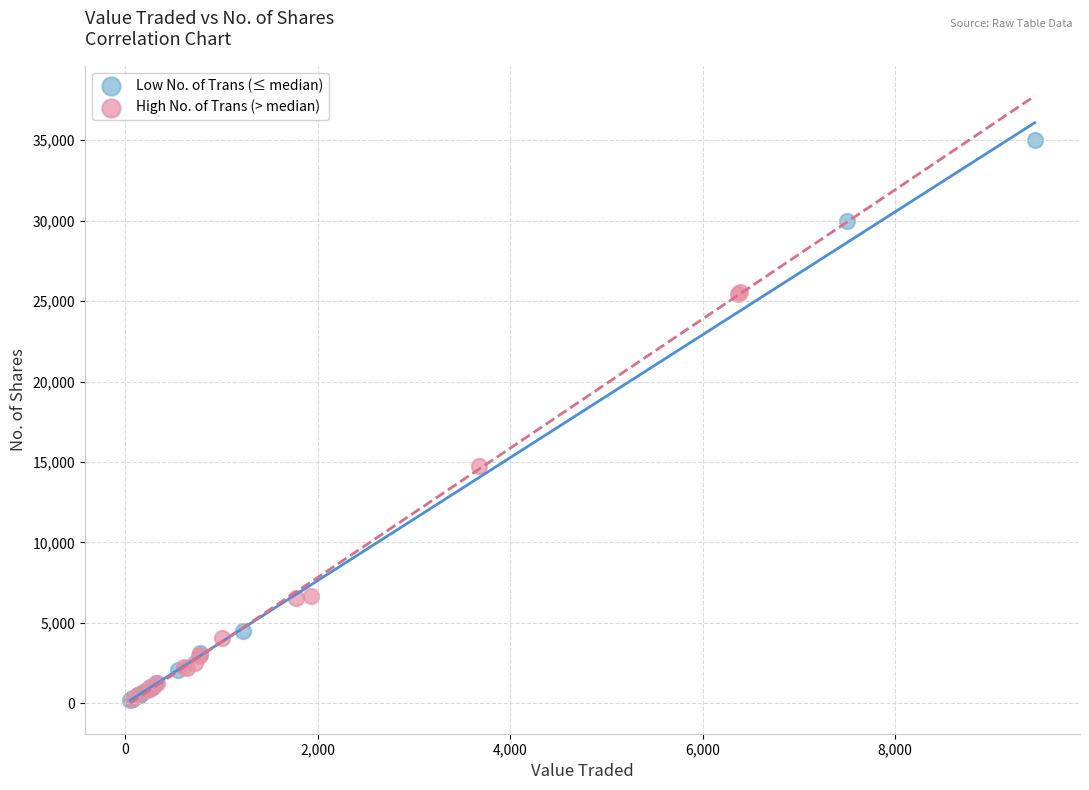

Which series reaches the maximum Y coordinate?

Low No. of Trans (≤ median)